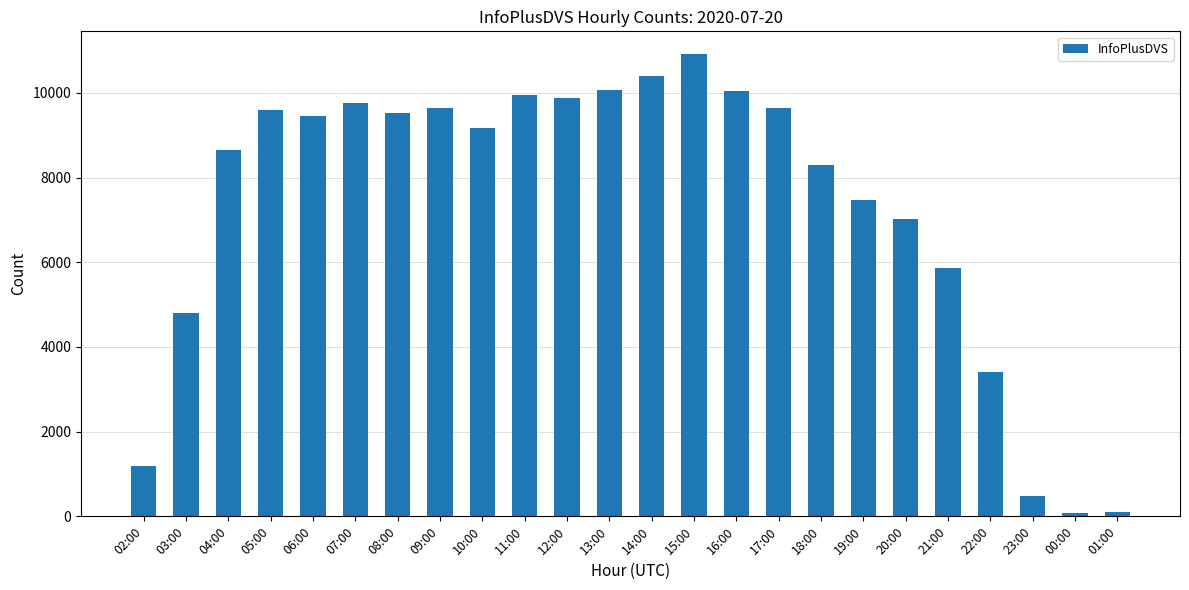

What is the label of the 9th bar from the left?

10:00